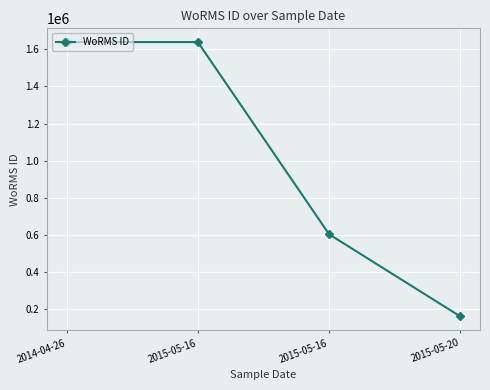

What is the change in value from 2014-04-26 to 2015-05-16?

-1036089